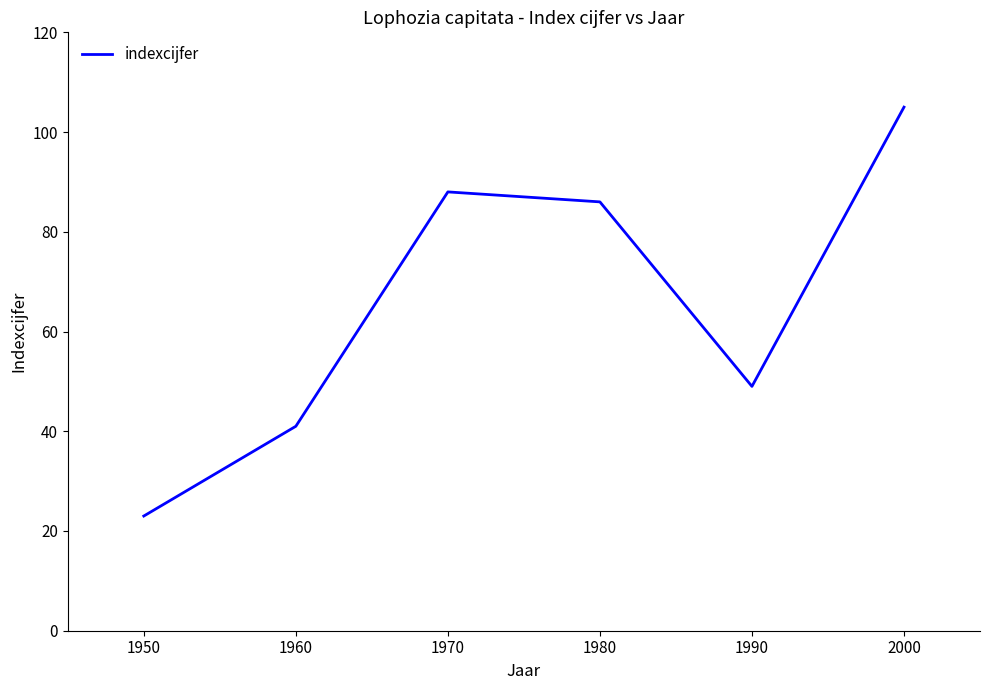

Rank the categories by value from lowest to highest.

1950, 1960, 1990, 1980, 1970, 2000